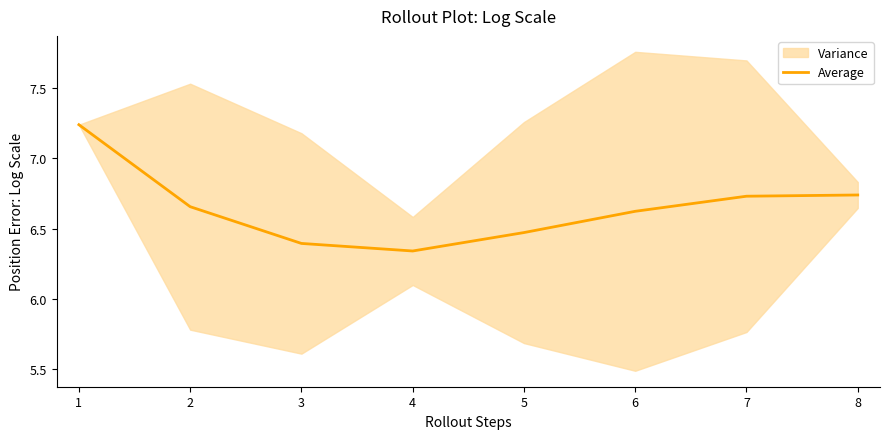

Does the chart display data point markers on the line(s)?

No